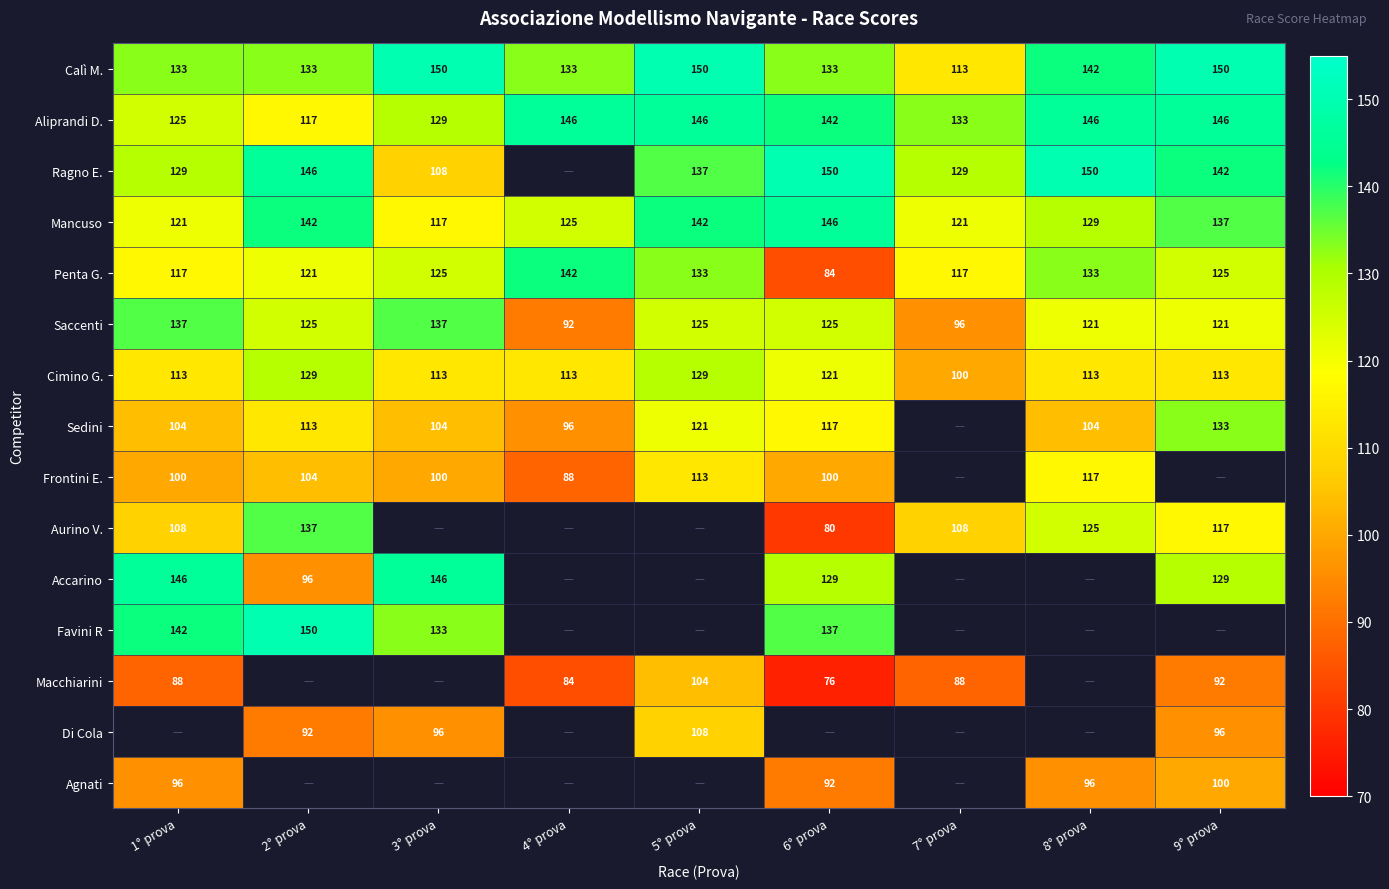

What is the difference between the Ragno E. values at 8° prova and 3° prova?

42